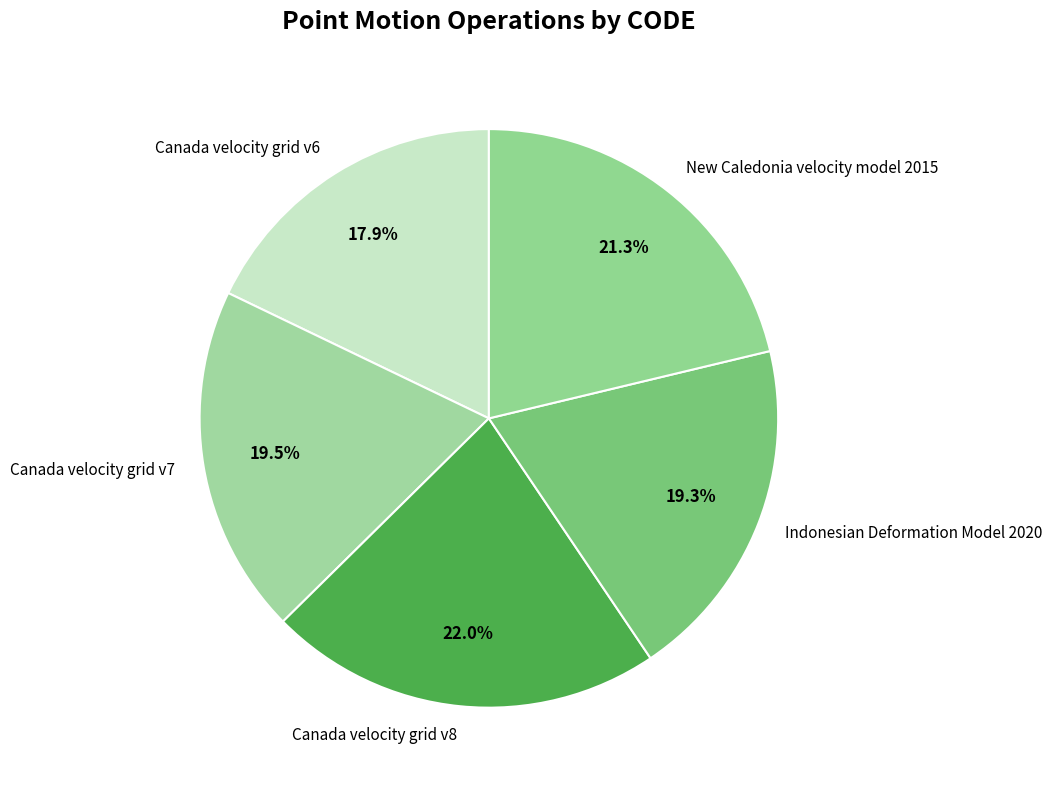

Between Canada velocity grid v6 and New Caledonia velocity model 2015, which is larger?

New Caledonia velocity model 2015